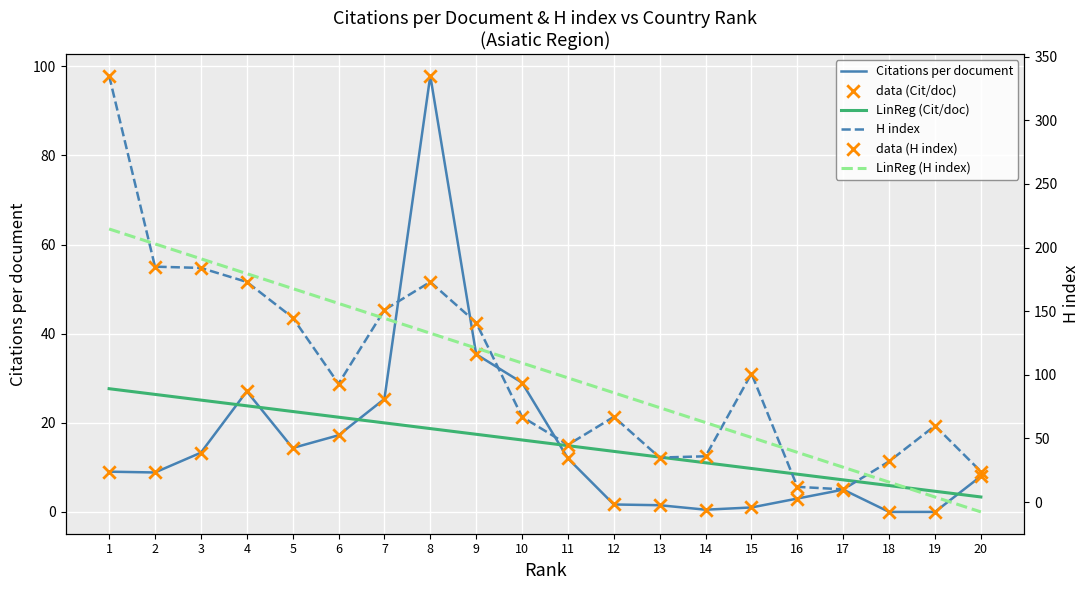

What is the total value across all series at 20?

59.6